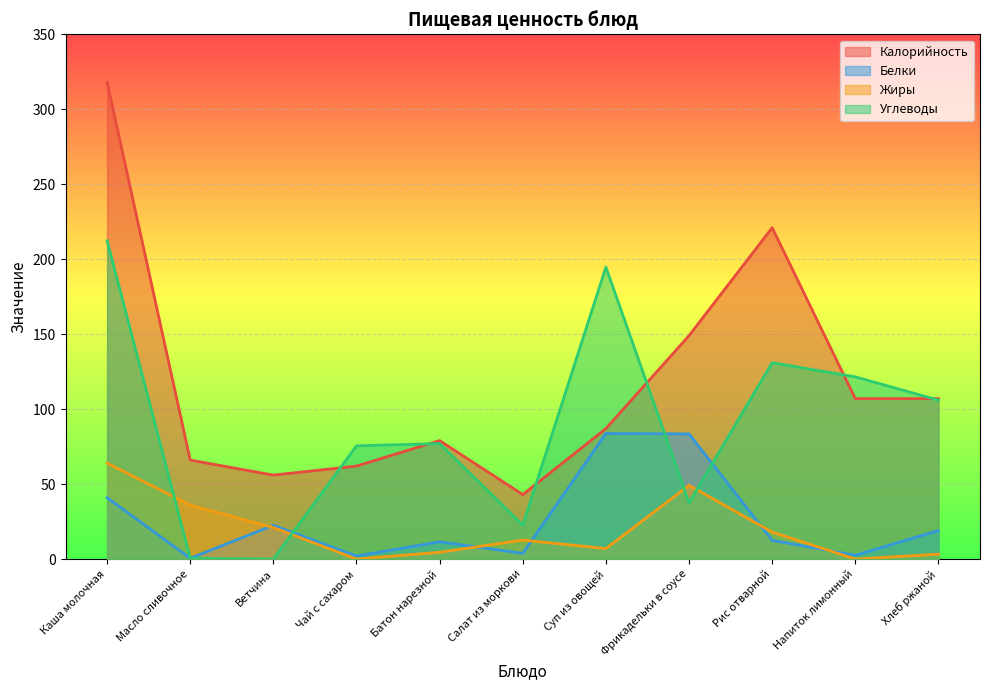

Between Каша молочная and Рис отварной, which series saw the biggest shift?

Калорийность